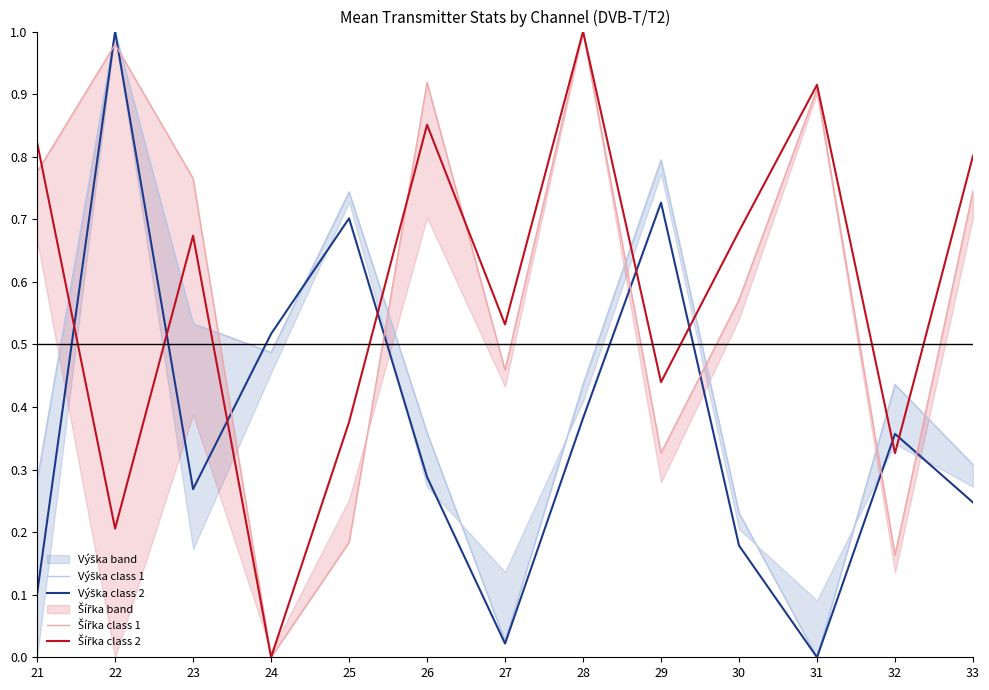

At which label does Šířka class 2 reach its peak?

28